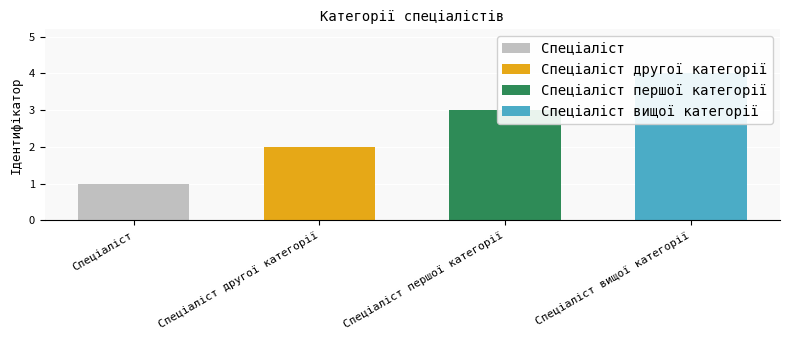

What is the difference between the values at Спеціаліст вищої категорії and Спеціаліст другої категорії?

2